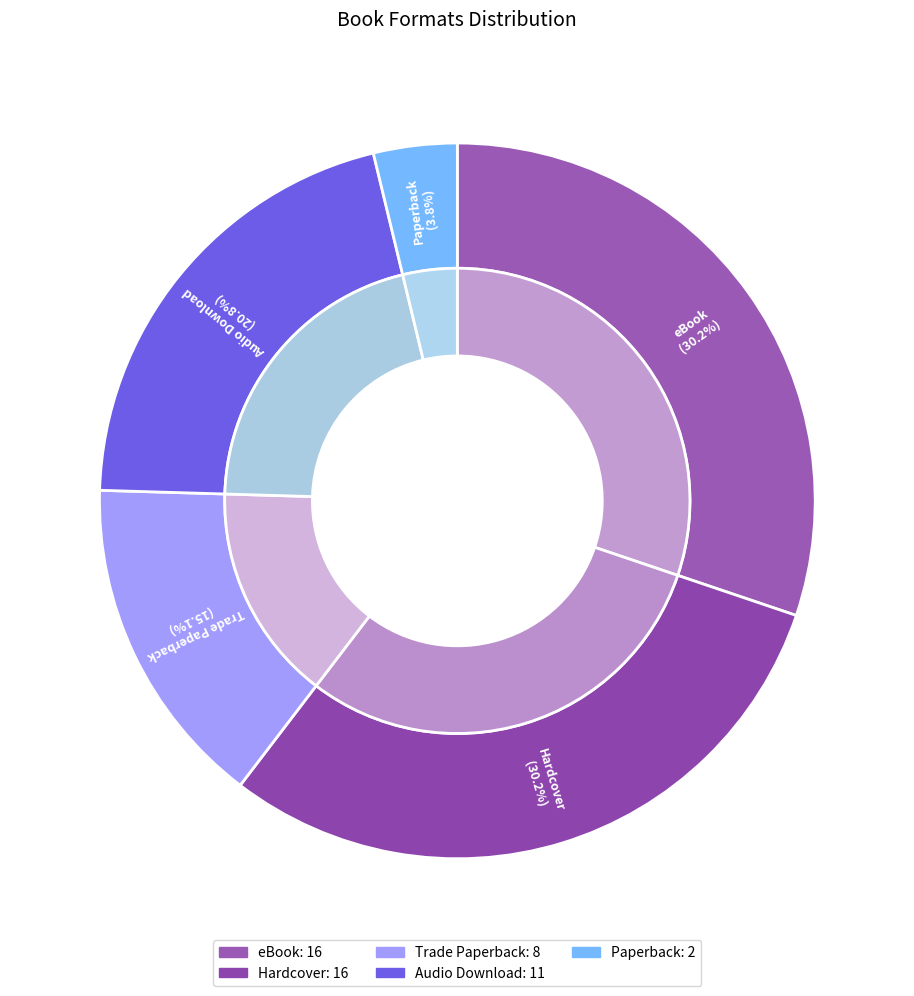

What percentage is the Trade Paperback slice, to the nearest percent?

15%